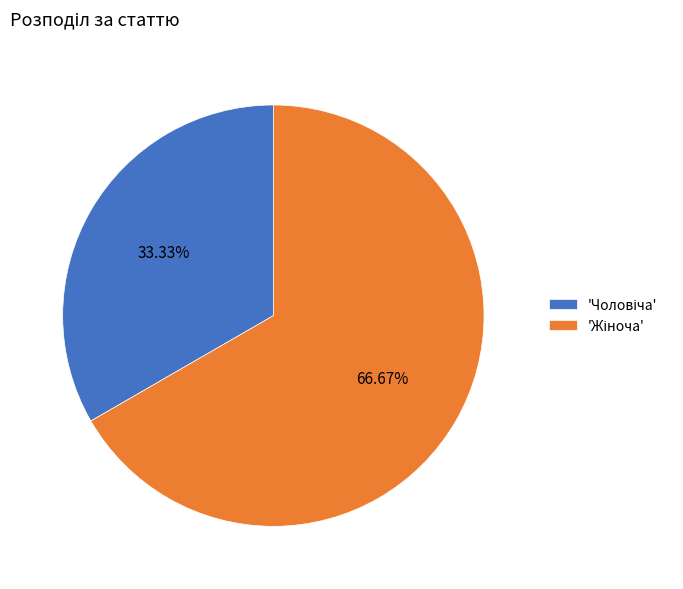

Does any single category account for the majority?

Yes